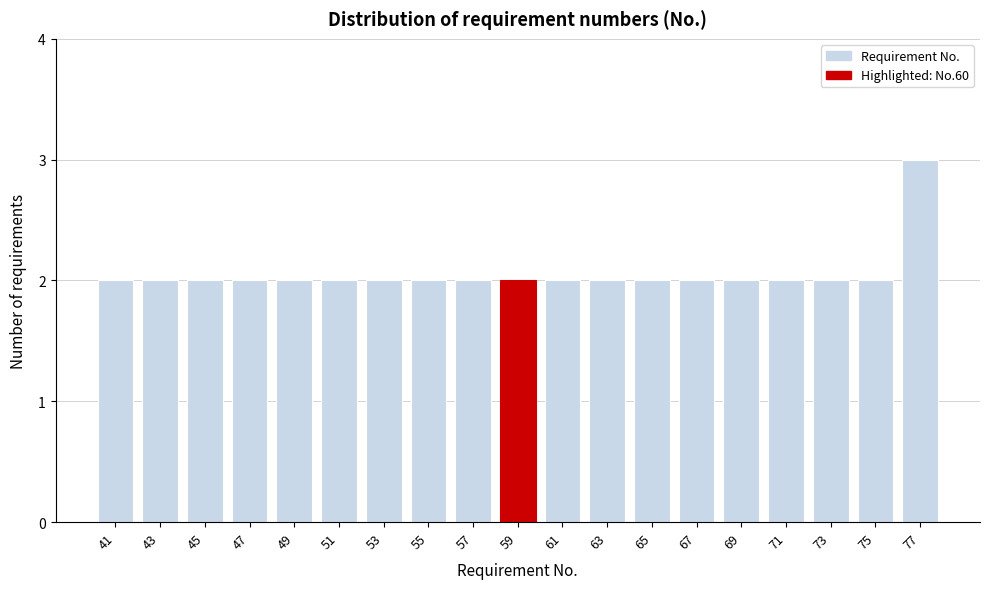

Reading right to left, what are all the values shown in this chart?

3	2	2	2	2	2	2	2	2	2	2	2	2	2	2	2	2	2	2